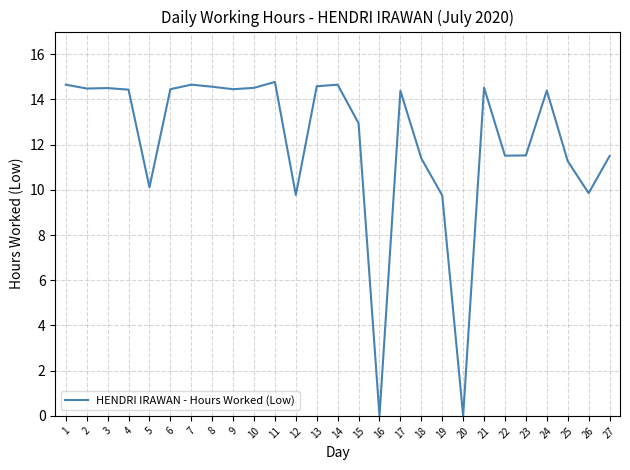

What is the change in value from 8 to 16?

-14.6